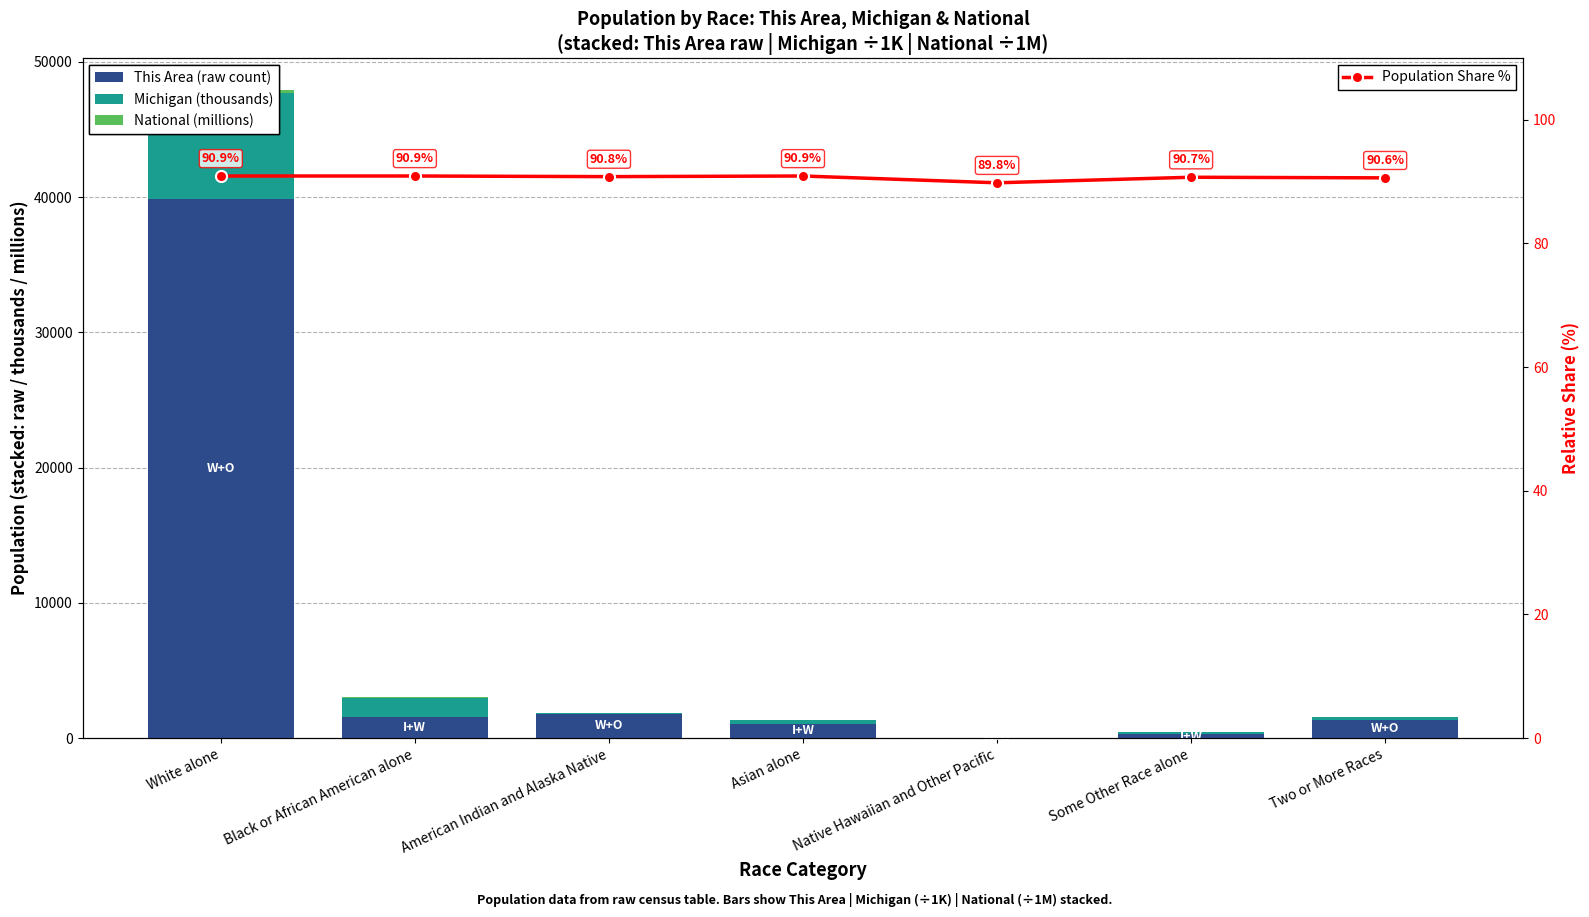

At which label does Michigan (thousands) first exceed 230?

White alone